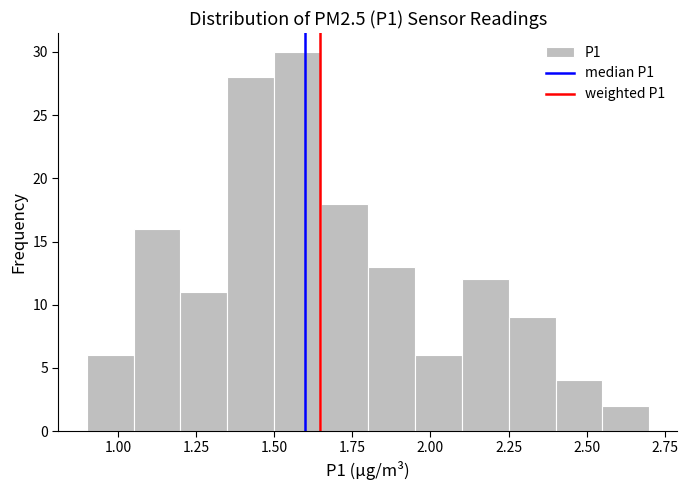

Around what value on the x-axis is the tallest bar? Give the approximate position of its centre, as read against the axis.

1.60